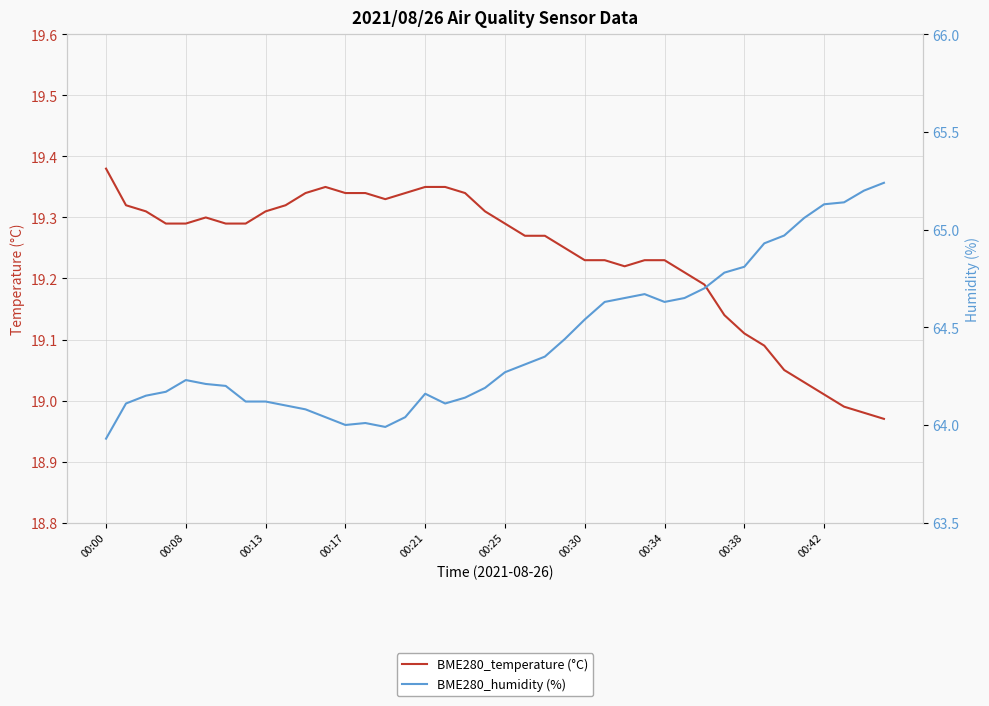

The BME280_temperature (°C) series shows 19.2 at 00:30. True or false?

True